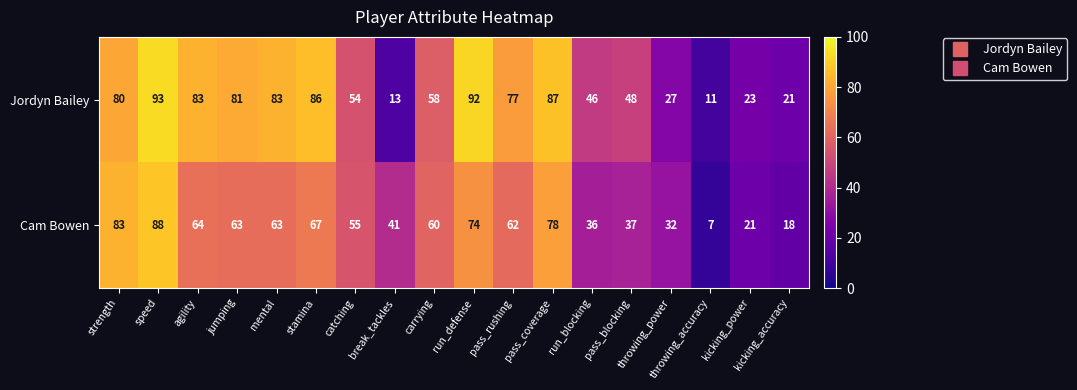

What is the difference between the highest and lowest values at run_defense?

18